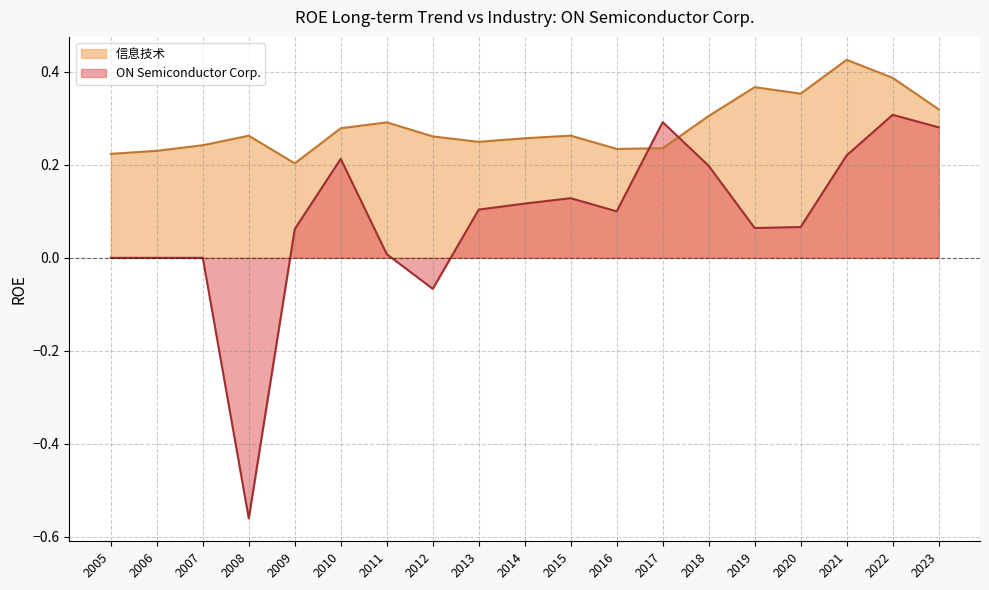

After their last crossing, which series has the higher values: ON Semiconductor Corp. or 信息技术?

信息技术